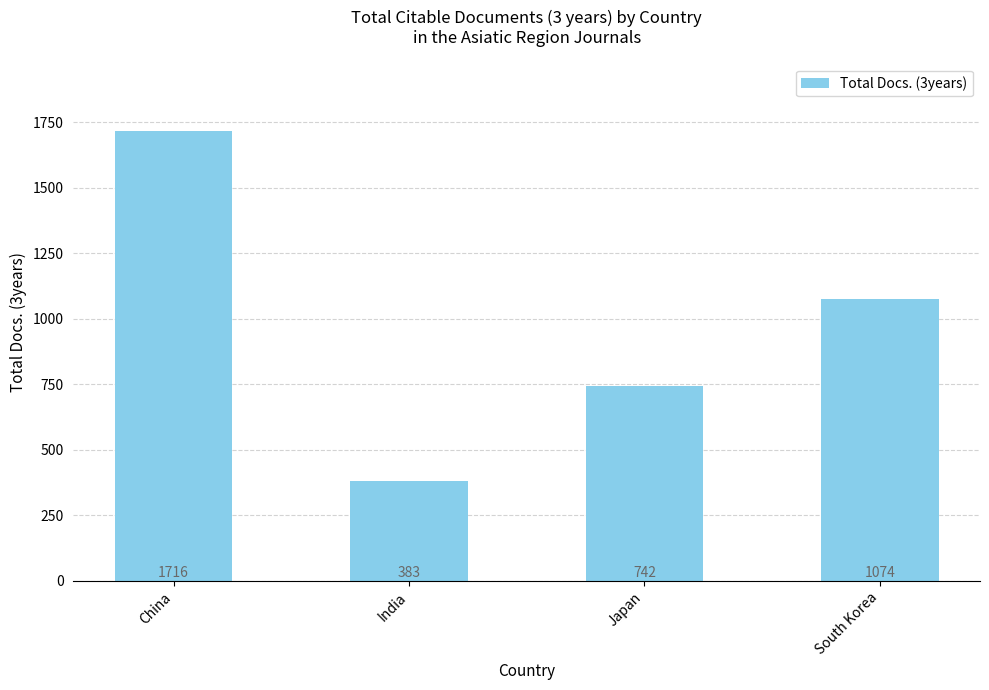

Reading right to left, list all the values displayed in this chart.

South Korea=1074	Japan=742	India=383	China=1716